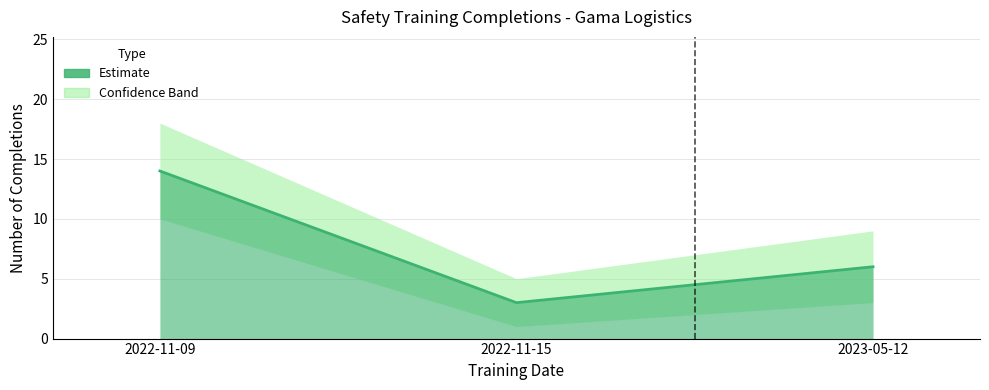

What is the greatest value displayed?

14